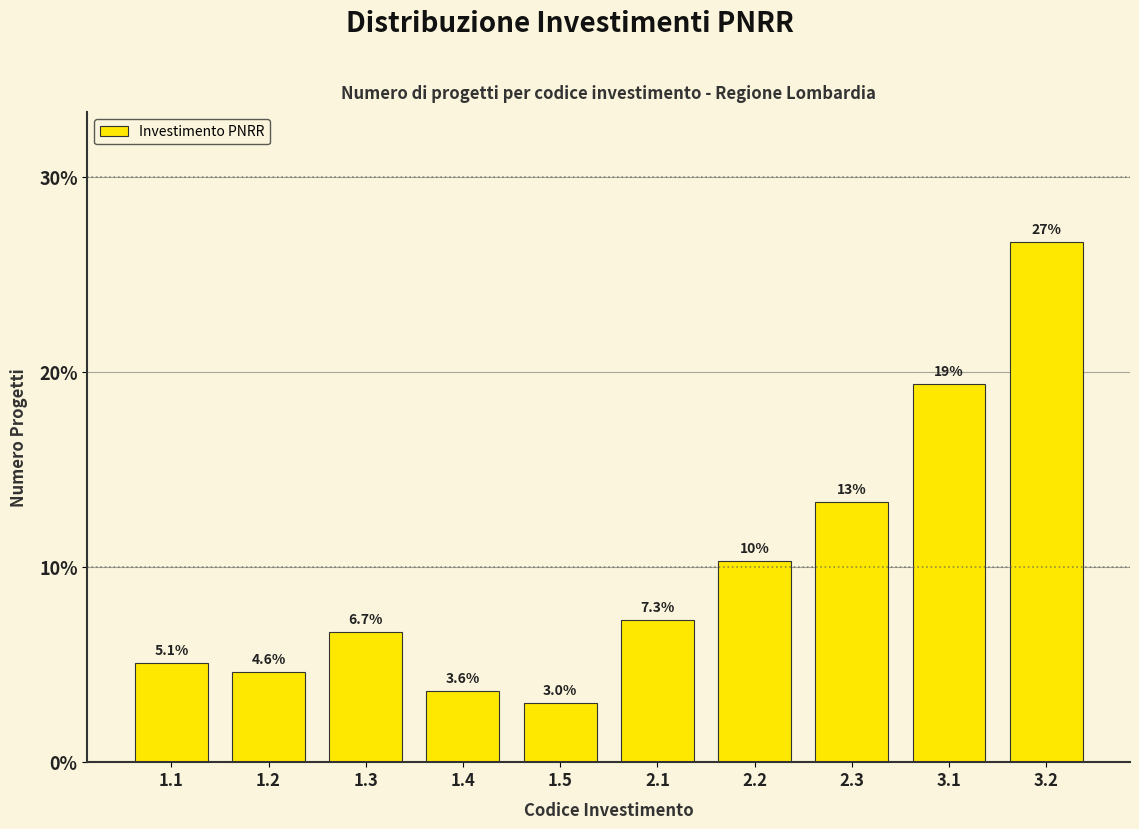

Reading right to left, extract all data points from this chart.

26.7	19.4	13.3	10.3	7.3	3.0	3.6	6.7	4.6	5.1